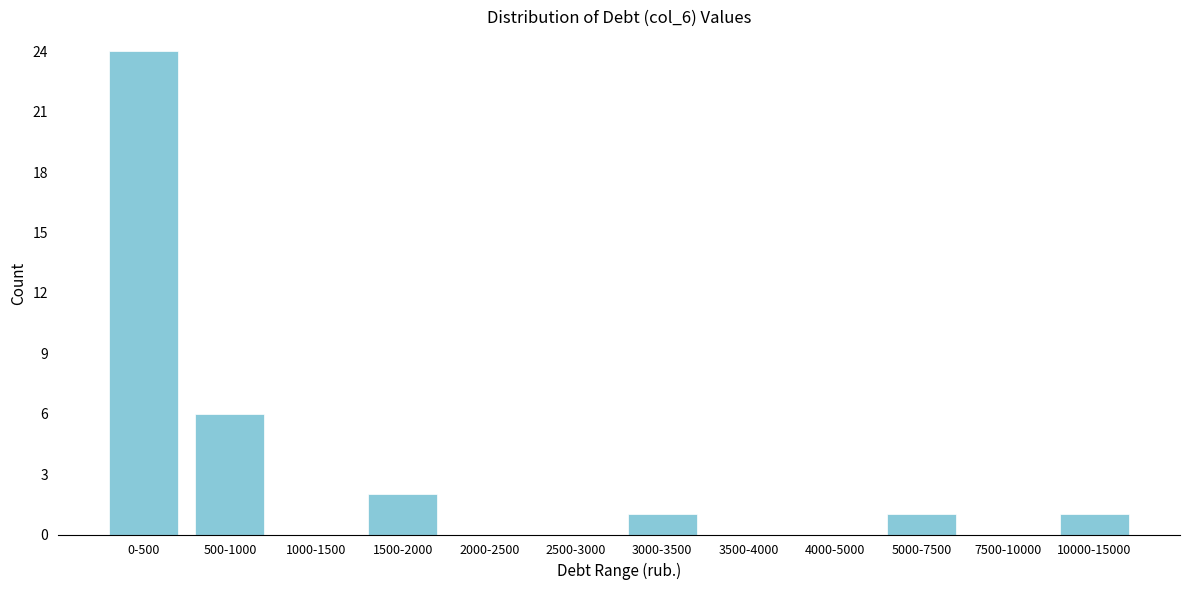

Reading left to right, extract all data points from this chart.

0-500=24	500-1000=6	1000-1500=0	1500-2000=2	2000-2500=0	2500-3000=0	3000-3500=1	3500-4000=0	4000-5000=0	5000-7500=1	7500-10000=0	10000-15000=1